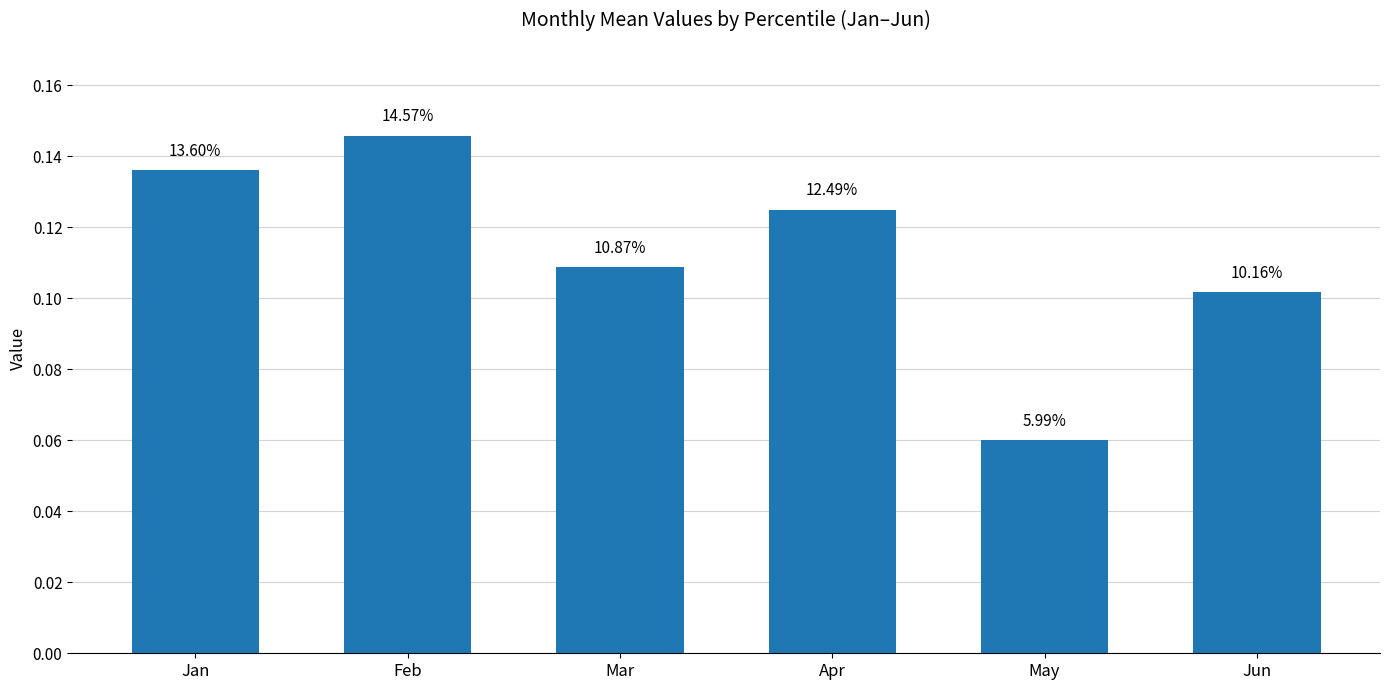

What value does the data have at Jan?

0.1